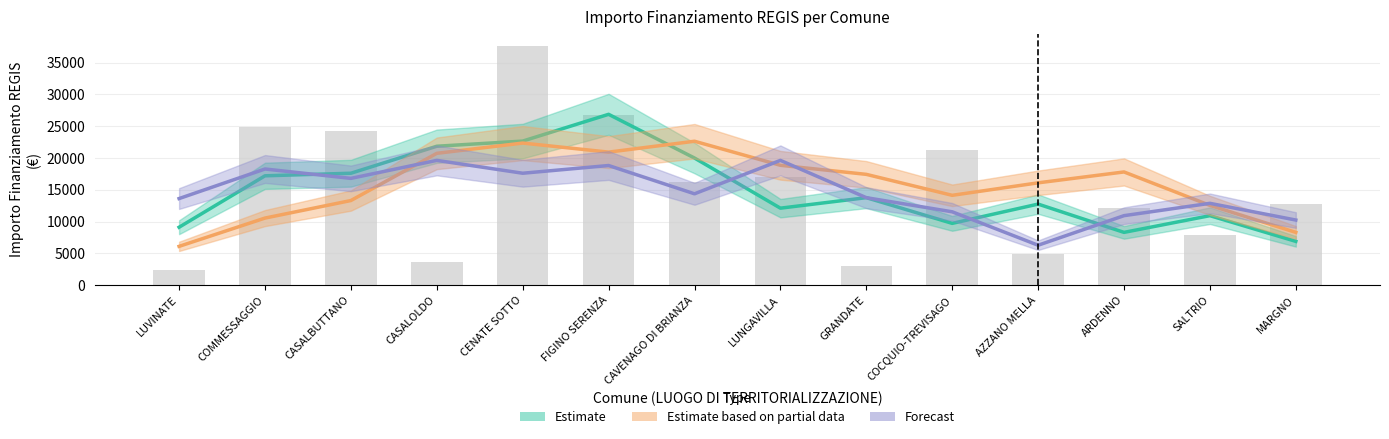

List the labels in order of Estimate value, smallest first.

MARGNO, ARDENNO, LUVINATE, COCQUIO-TREVISAGO, SALTRIO, LUNGAVILLA, AZZANO MELLA, GRANDATE, COMMESSAGGIO, CASALBUTTANO, CAVENAGO DI BRIANZA, CASALOLDO, CENATE SOTTO, FIGINO SERENZA